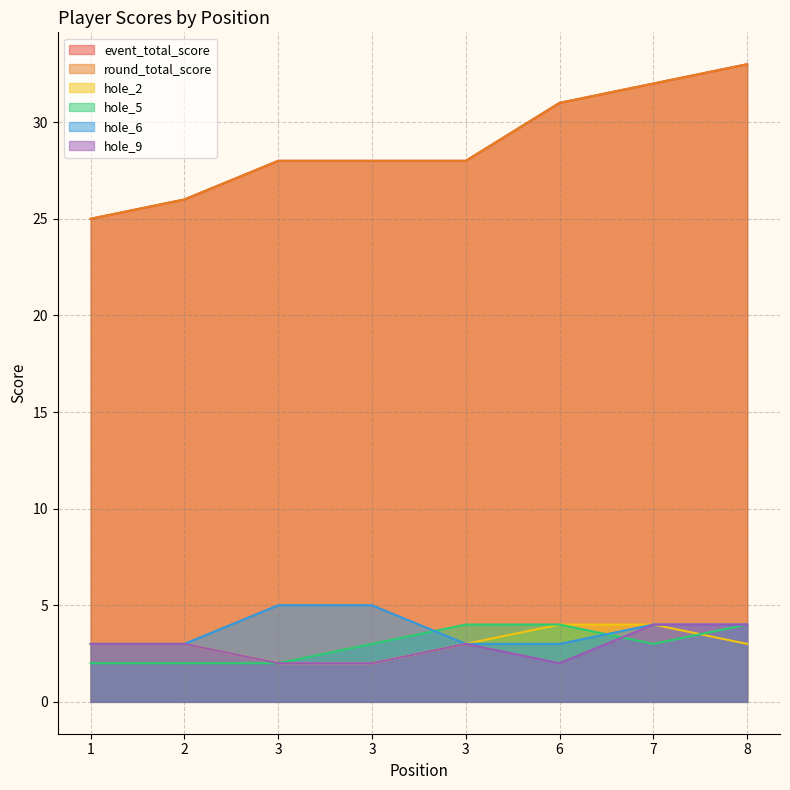

What is the value of the hole_2 point at the 2nd from the left?

3